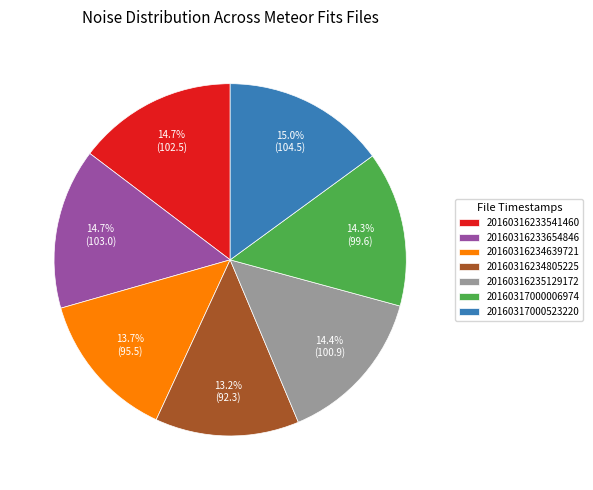

Is the sum of 20160316233654846 and 20160316234639721 greater than half?

No